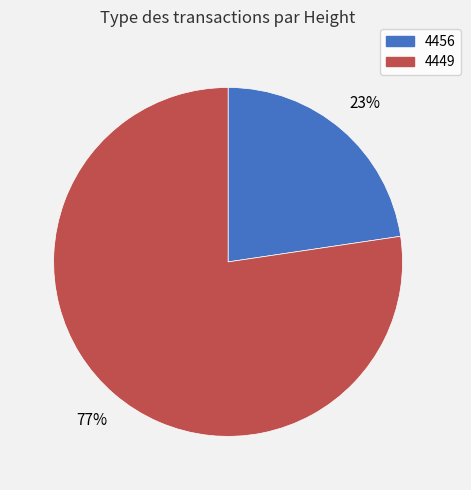

Which category has the smallest portion of the pie?

4456